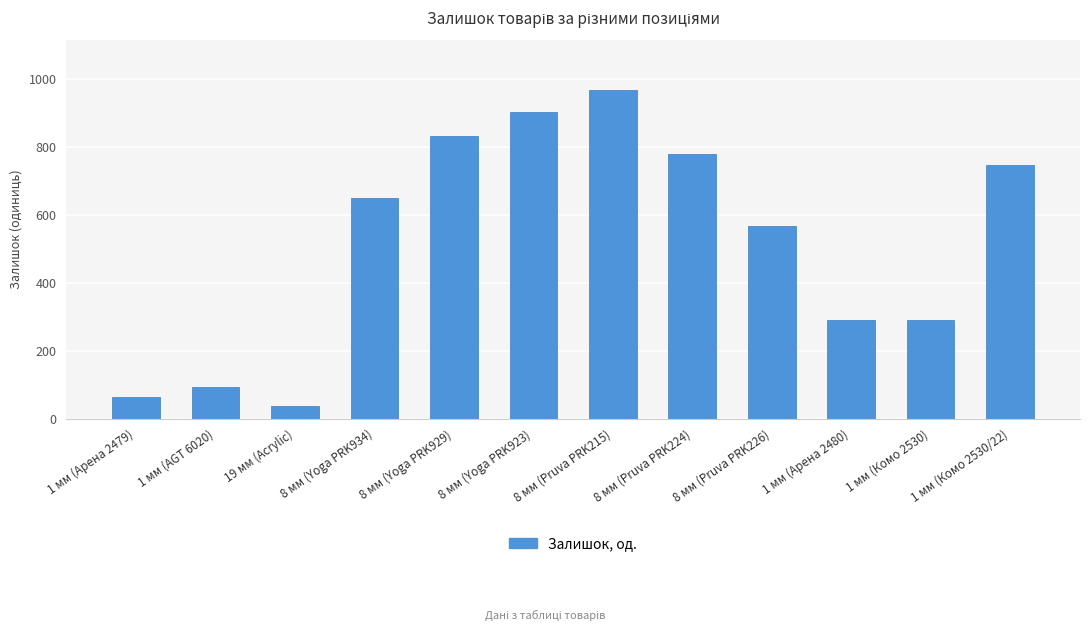

At which label is the value closest to 502?

8 мм (Pruva PRK226)